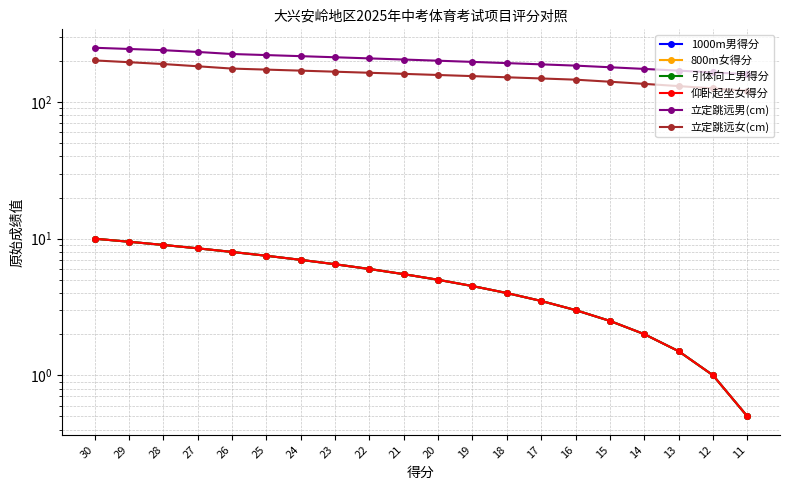

Reading left to right, extract all data points from this chart.

1000m男得分: 10.0	9.5	9.0	8.5	8.0	7.5	7.0	6.5	6.0	5.5	5.0	4.5	4.0	3.5	3.0	2.5	2.0	1.5	1.0	0.5
800m女得分: 10.0	9.5	9.0	8.5	8.0	7.5	7.0	6.5	6.0	5.5	5.0	4.5	4.0	3.5	3.0	2.5	2.0	1.5	1.0	0.5
引体向上男得分: 10.0	9.5	9.0	8.5	8.0	7.5	7.0	6.5	6.0	5.5	5.0	4.5	4.0	3.5	3.0	2.5	2.0	1.5	1.0	0.5
仰卧起坐女得分: 10.0	9.5	9.0	8.5	8.0	7.5	7.0	6.5	6.0	5.5	5.0	4.5	4.0	3.5	3.0	2.5	2.0	1.5	1.0	0.5
立定跳远男(cm): 250.0	245.0	240.0	233.0	225.0	221.0	217.0	213.0	209.0	205.0	201.0	197.0	193.0	189.0	185.0	180.0	175.0	170.0	165.0	160.0
立定跳远女(cm): 202.0	196.0	190.0	183.0	176.0	173.0	170.0	167.0	164.0	161.0	158.0	155.0	152.0	149.0	146.0	141.0	136.0	131.0	126.0	121.0